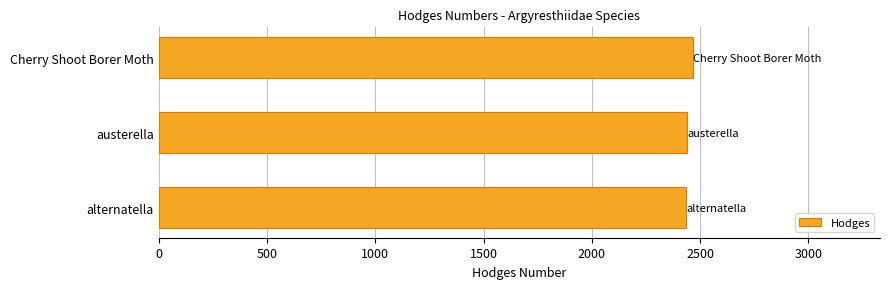

The chart shows a value of 688 at austerella. True or false?

False